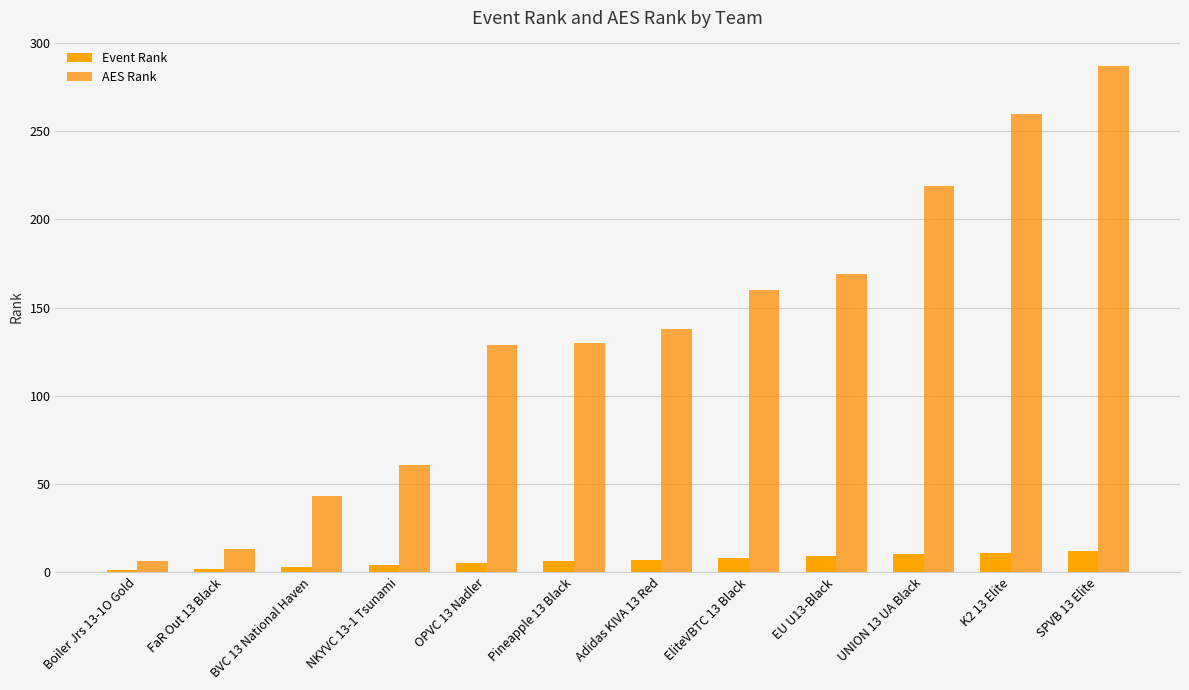

How many categories are shown in the chart?

12